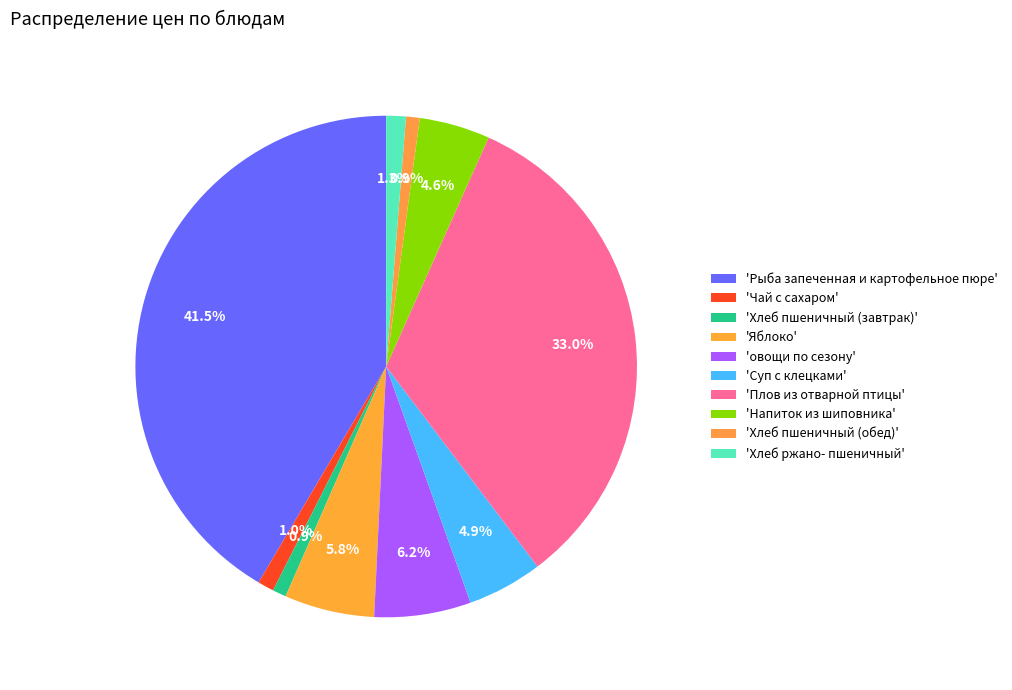

How many slices are in this pie chart?

10